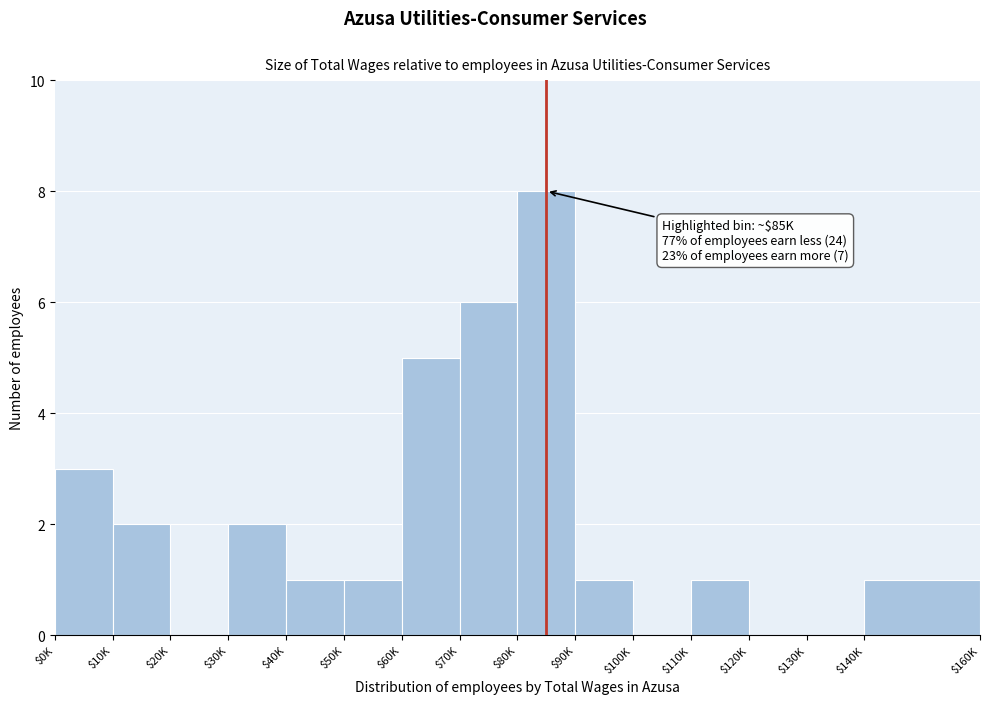

What is the sum of all values?

31